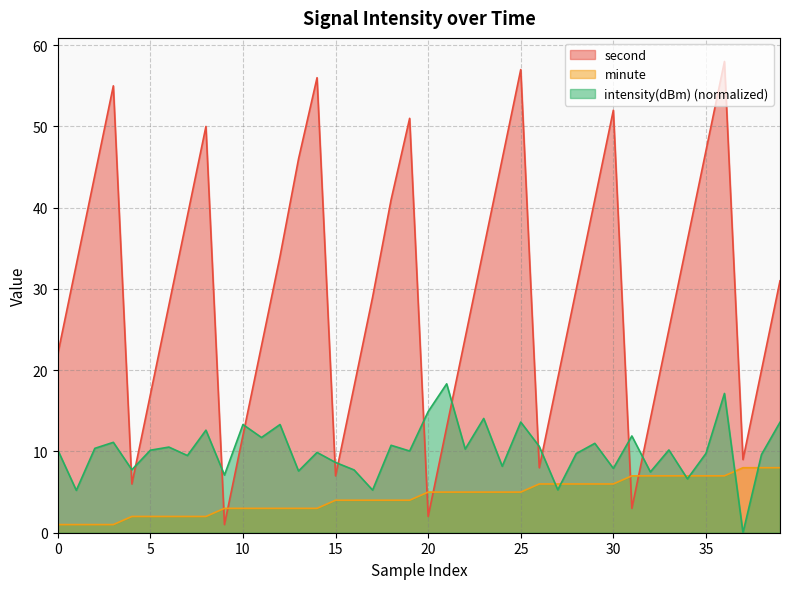

After their last crossing, which series has the higher values: minute or intensity(dBm)?

intensity(dBm)